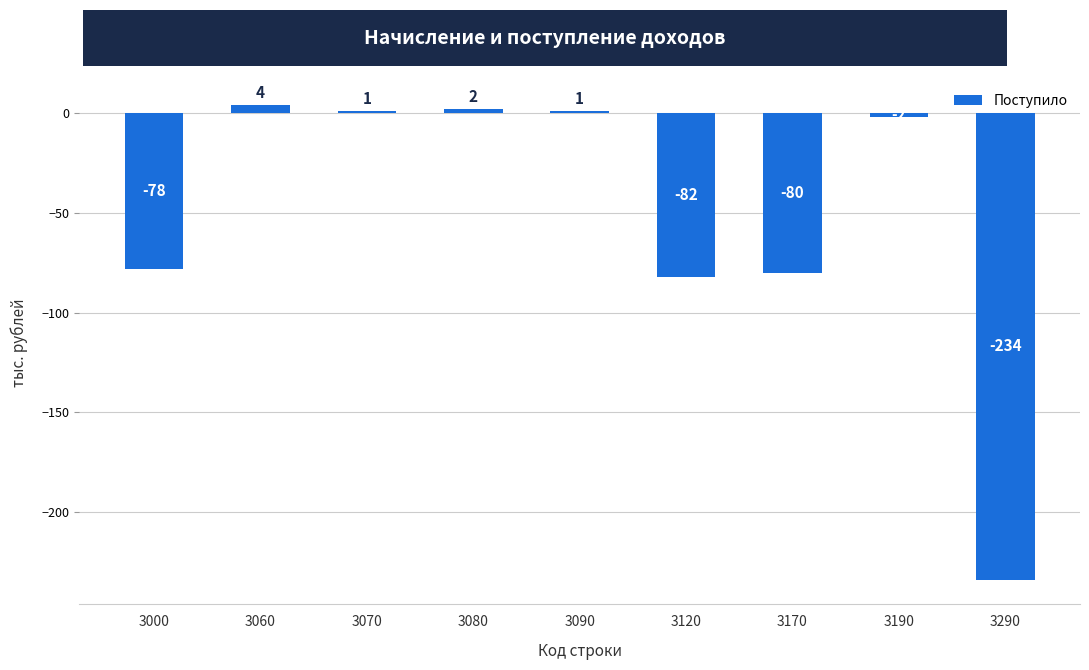

The value at 3120 is -82. True or false?

True